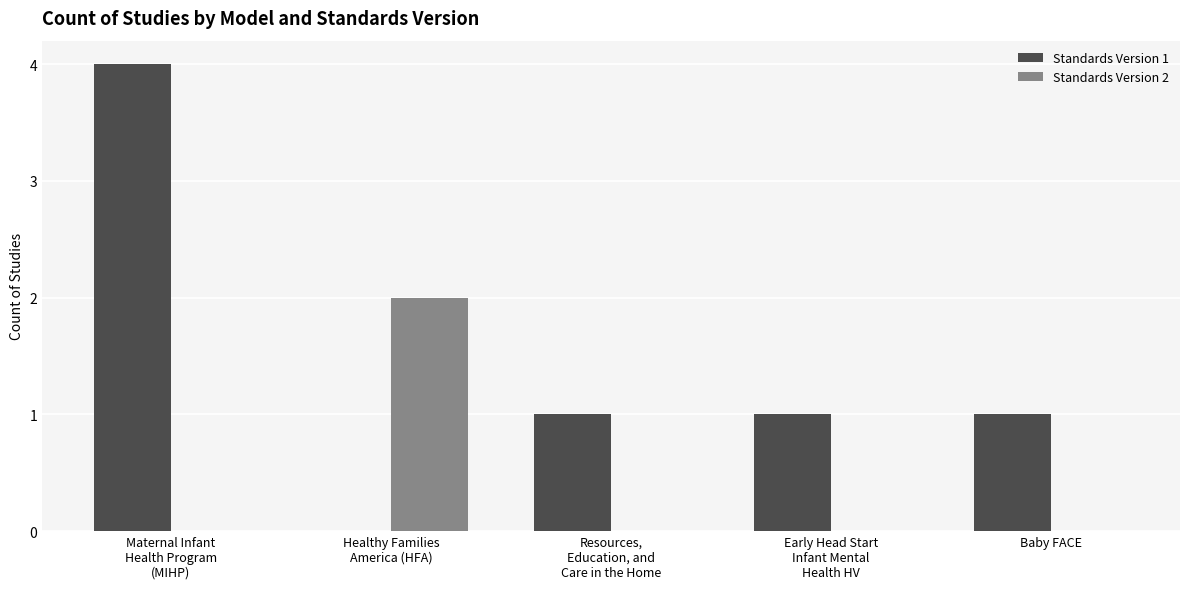

Which series has the largest total across all categories?

Standards Version 1